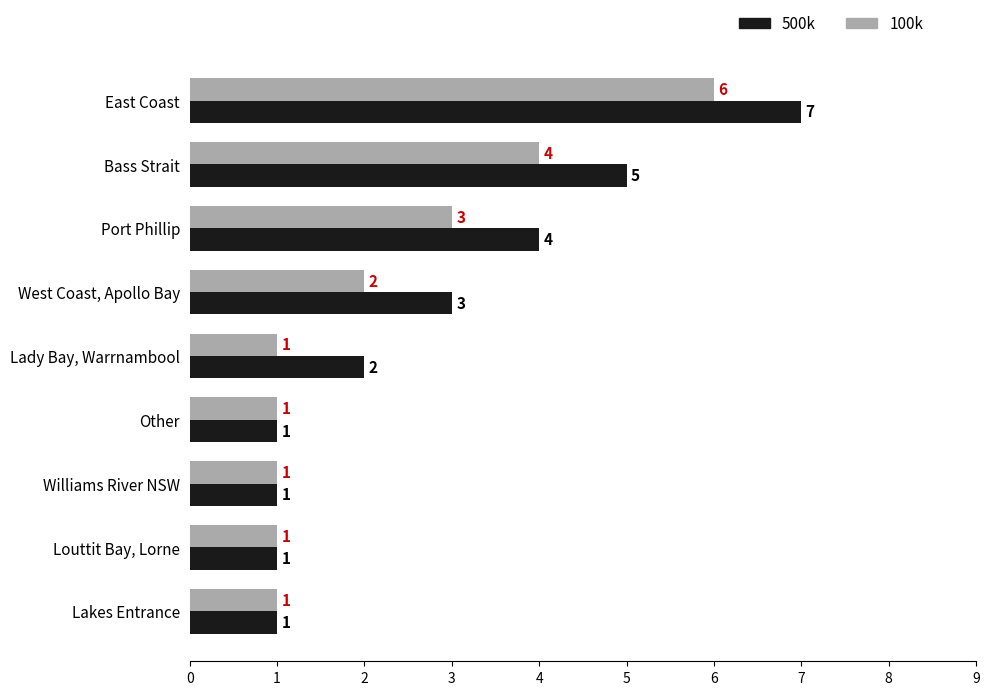

Which series has the largest range (max minus min)?

500k